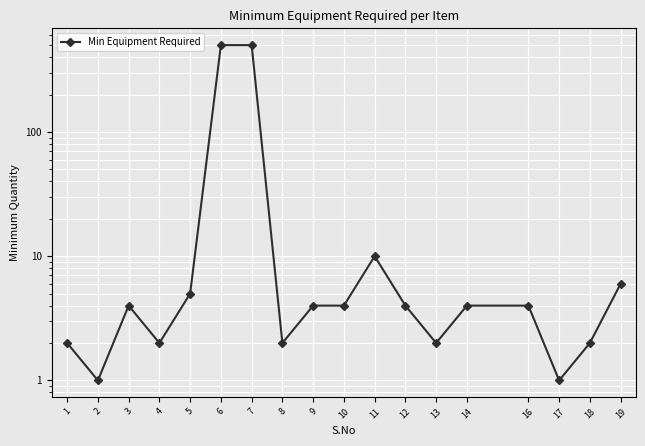

True or false: the data shows 2 at 19.

False